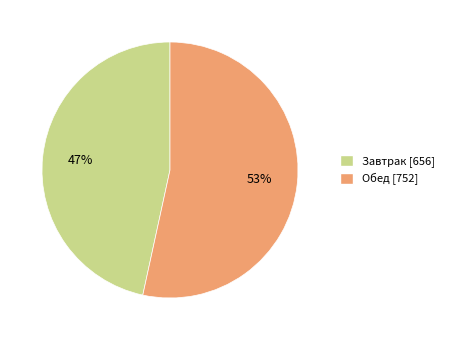

What percentage is the Завтрак slice, to the nearest percent?

47%